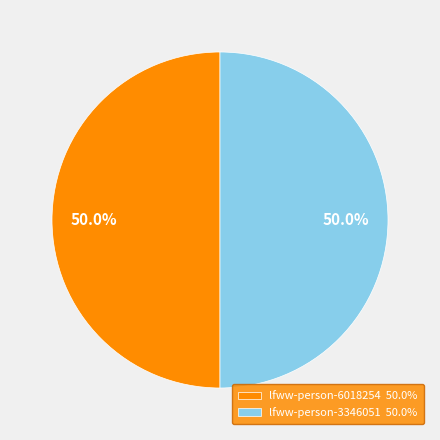

What is the ratio of the value at lfww-person-6018254 to the value at lfww-person-3346051?

1.0